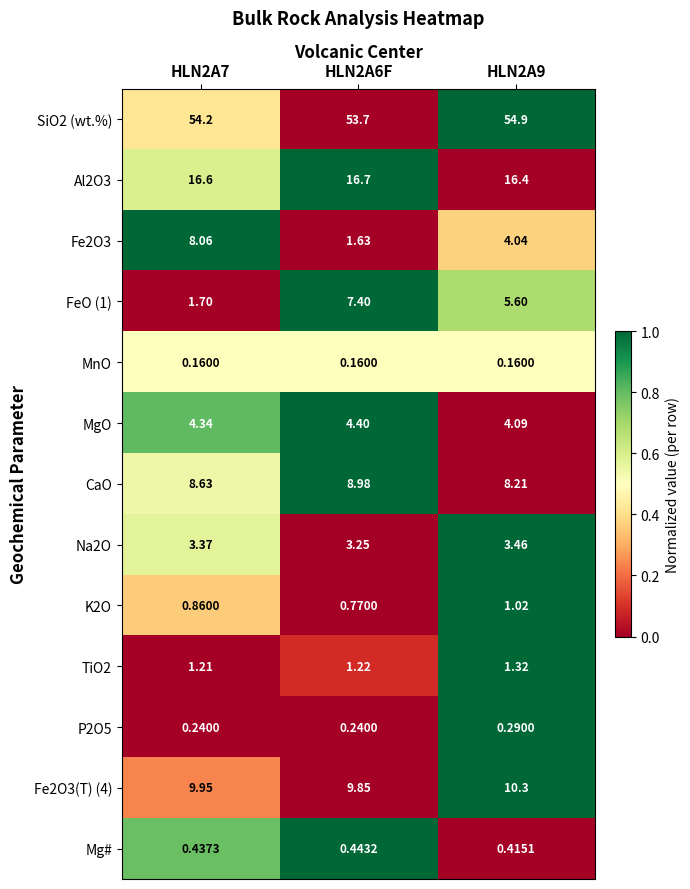

Is the value of CaO at HLN2A9 greater than the value of MgO at HLN2A6F?

Yes